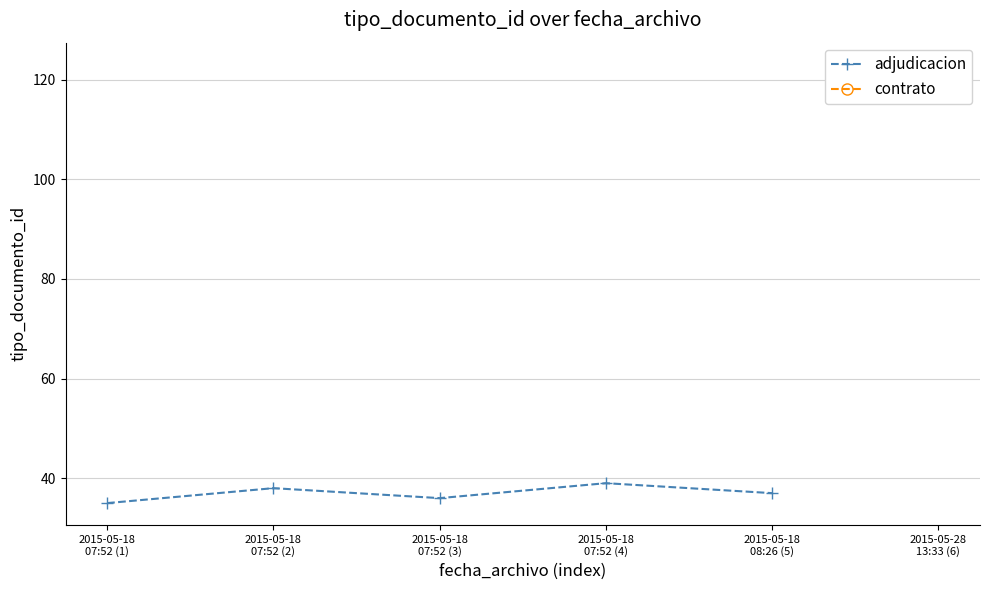

The value at 2015-05-18
07:52 (2) is 53. True or false?

False